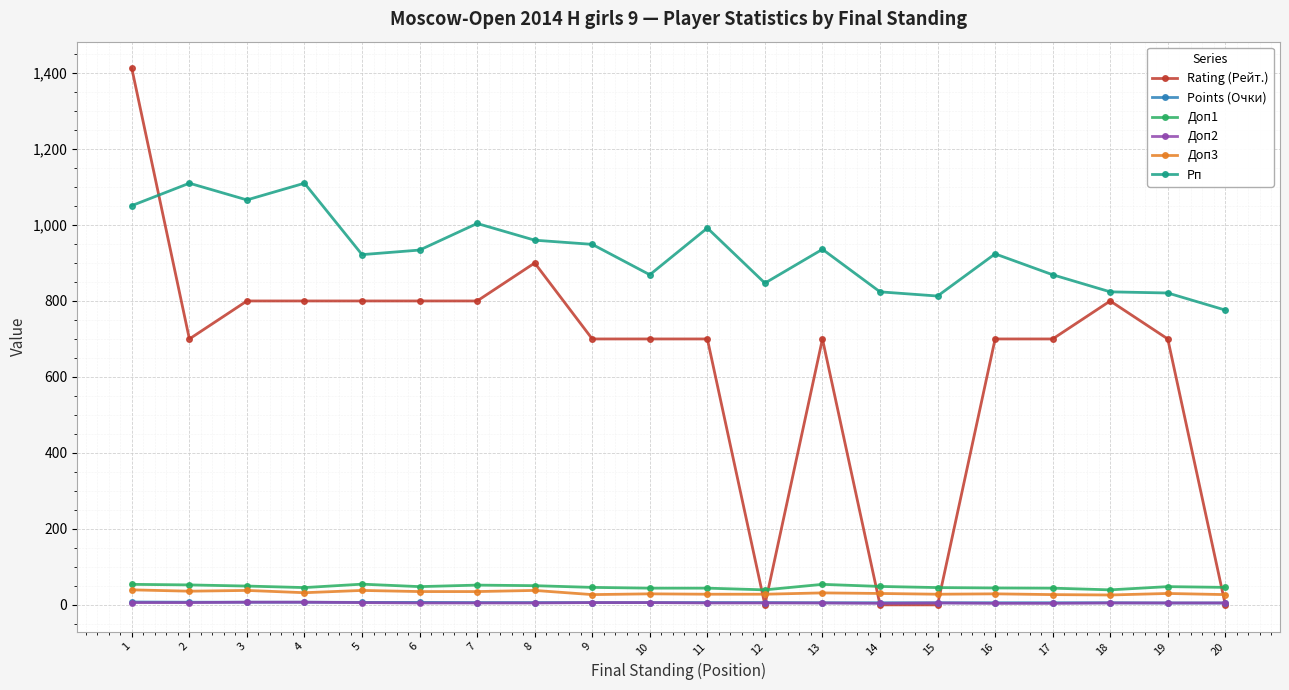

What is the value of the Доп3 point at the 8th from the left?

38.0